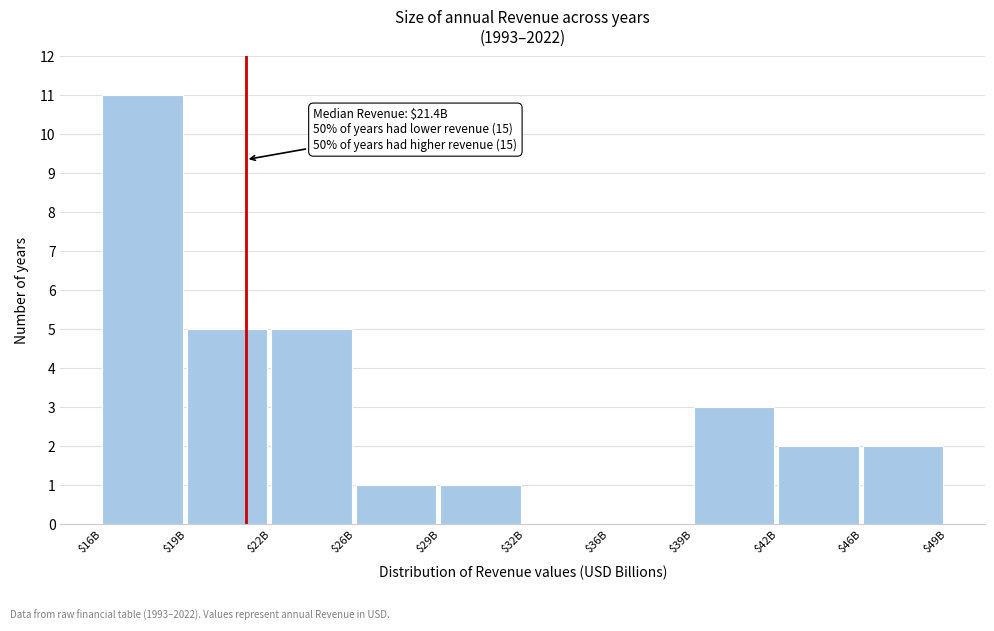

What is the approximate value at $16B?

11